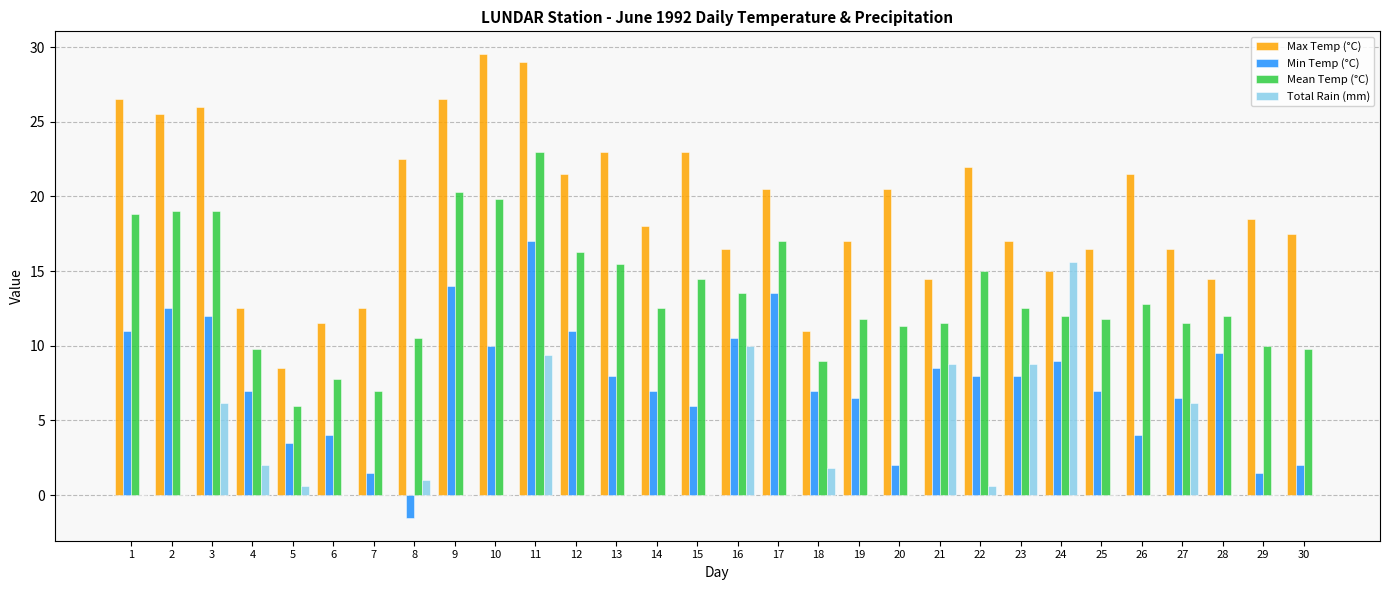

Are the bars grouped side by side (vs. stacked)?

Yes